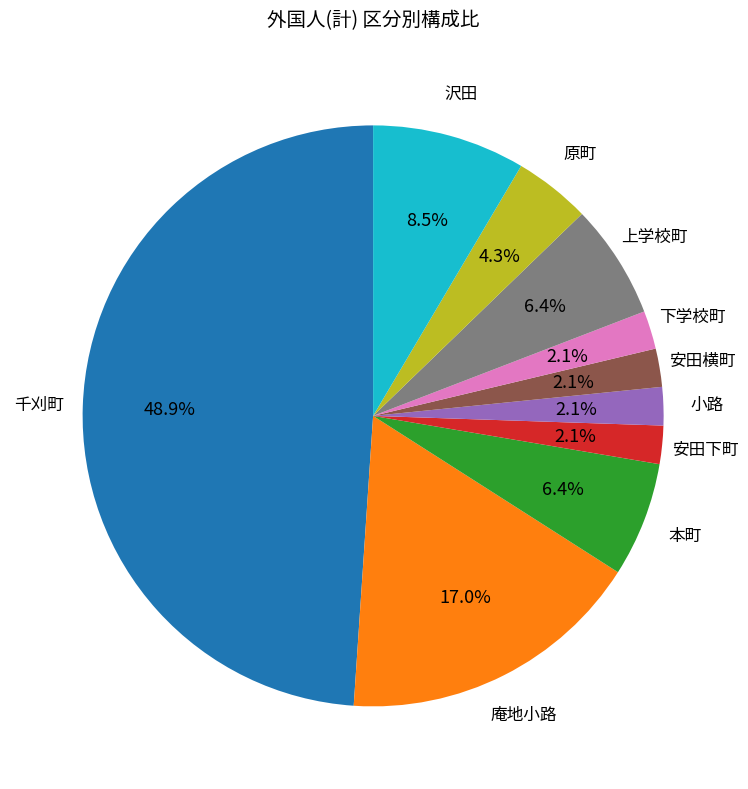

How many segments does this pie chart have?

10